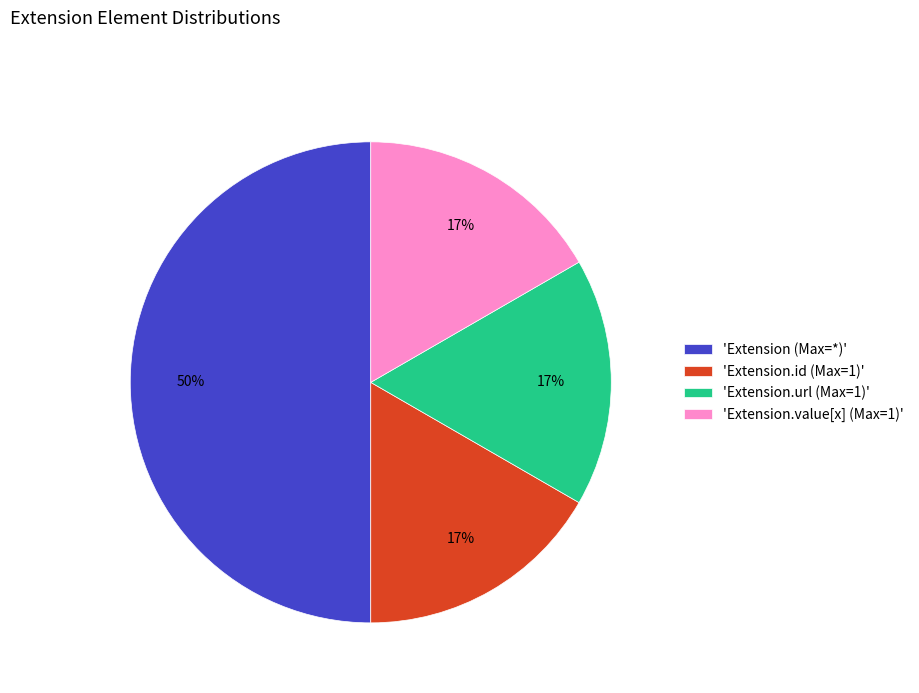

To the nearest percent, what is the difference between the 'Extension (Max=*)' and 'Extension.id (Max=1)' slice percentages?

33%